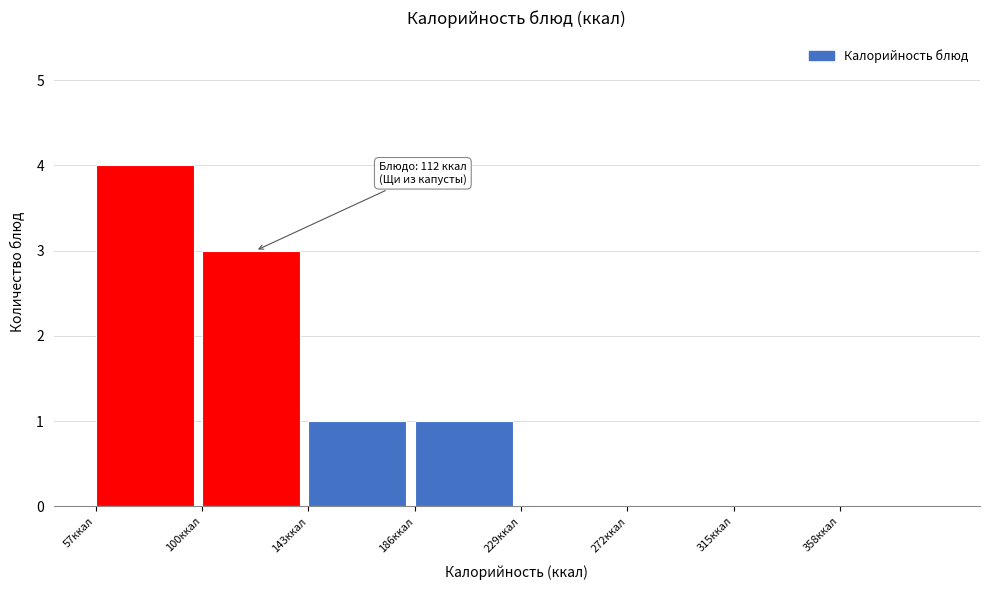

Which range on the x-axis has the tallest bar?

57 to 100